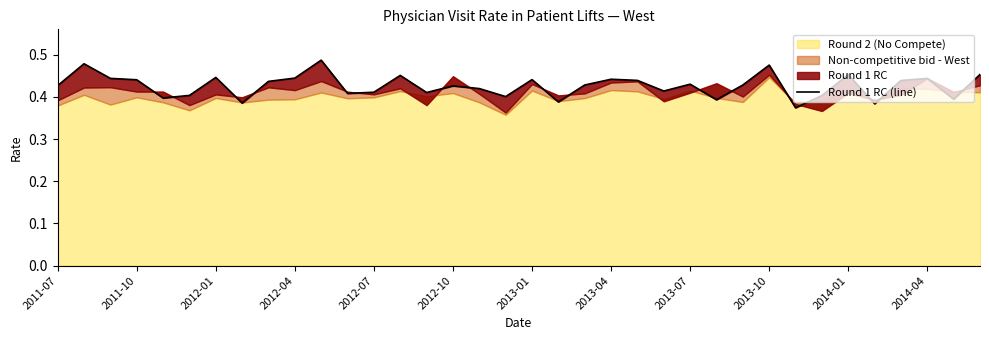

Which has a higher value, 24 or 29?

24